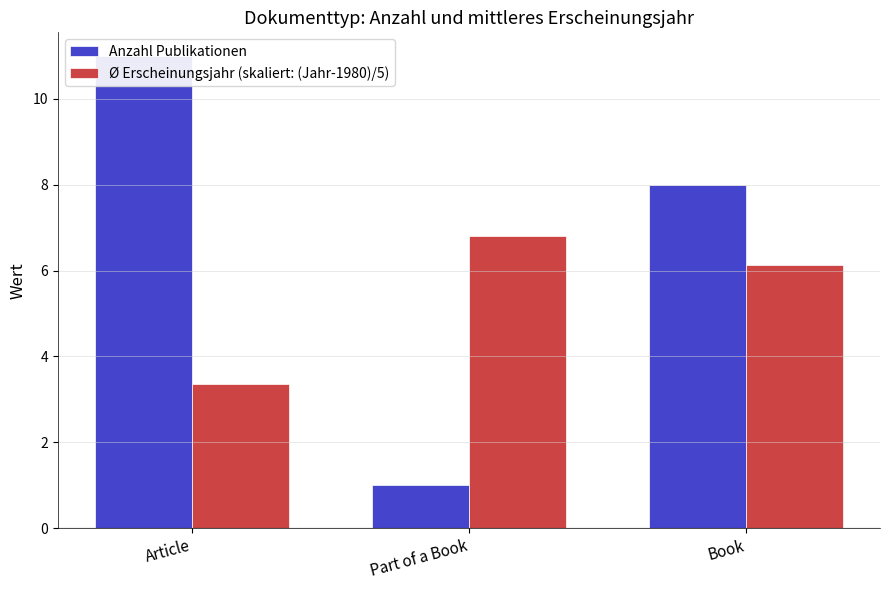

At which label does Ø Erscheinungsjahr (skaliert: (Jahr-1980)/5) reach its minimum?

Article